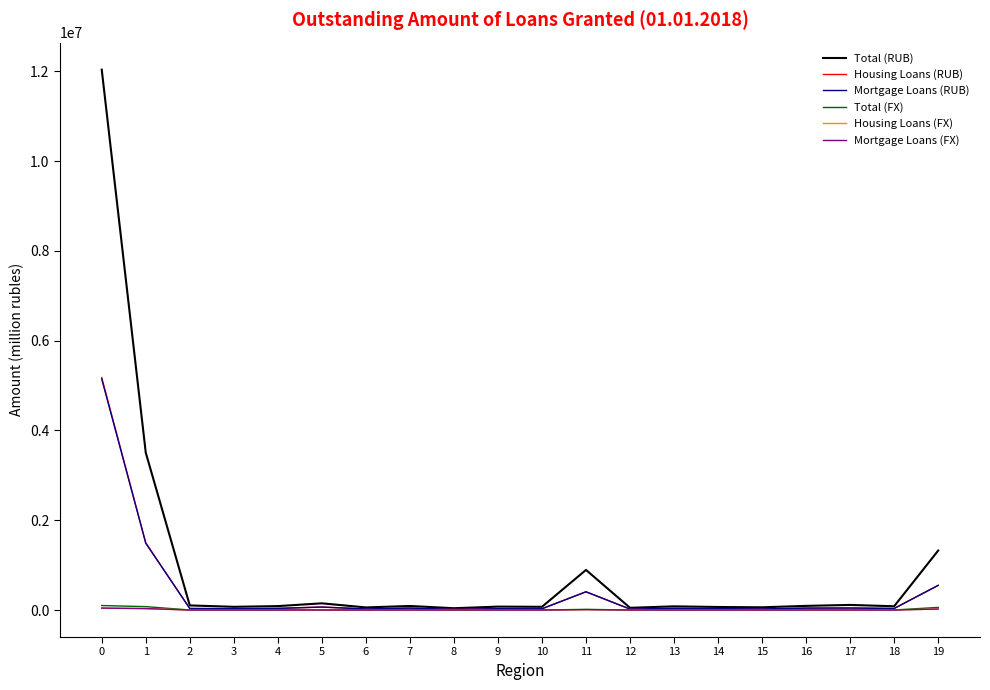

Which series changed the most between 1 and 9?

Total (RUB)